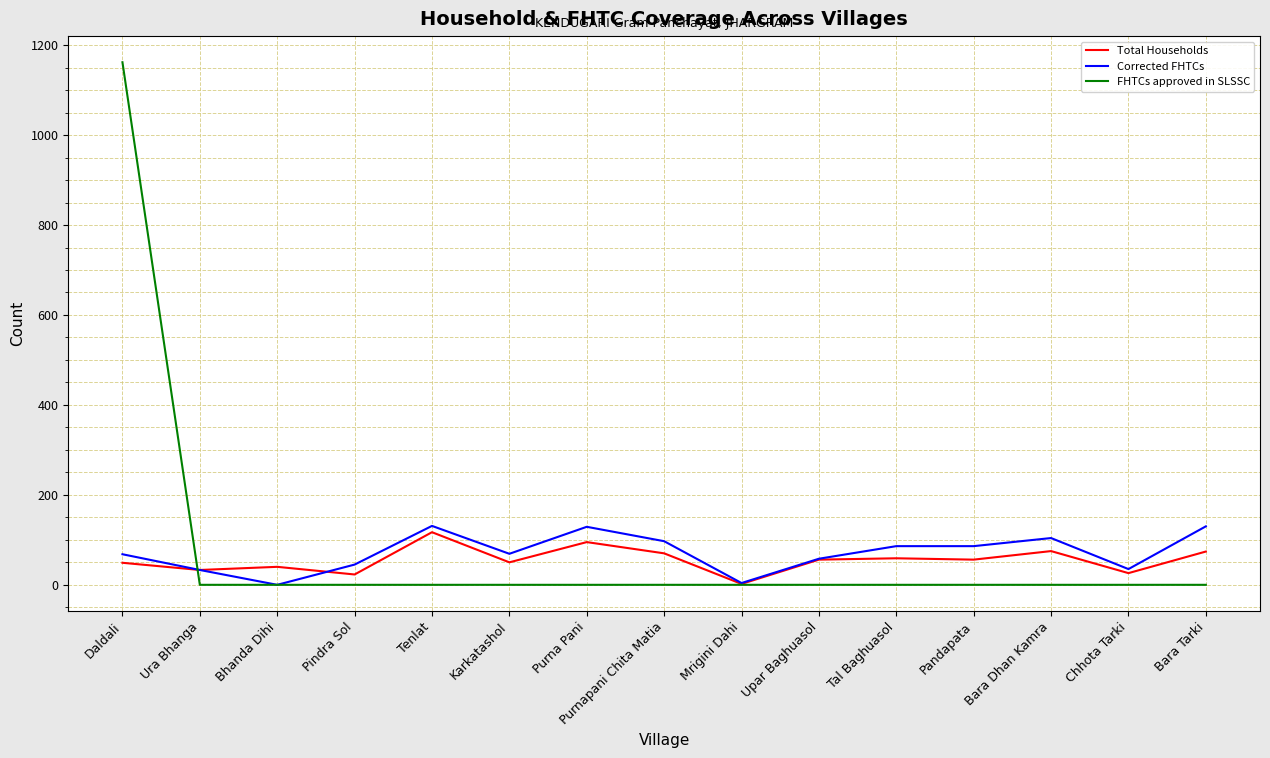

True or false: Total Households has more than 0 points higher than both neighbors.

True